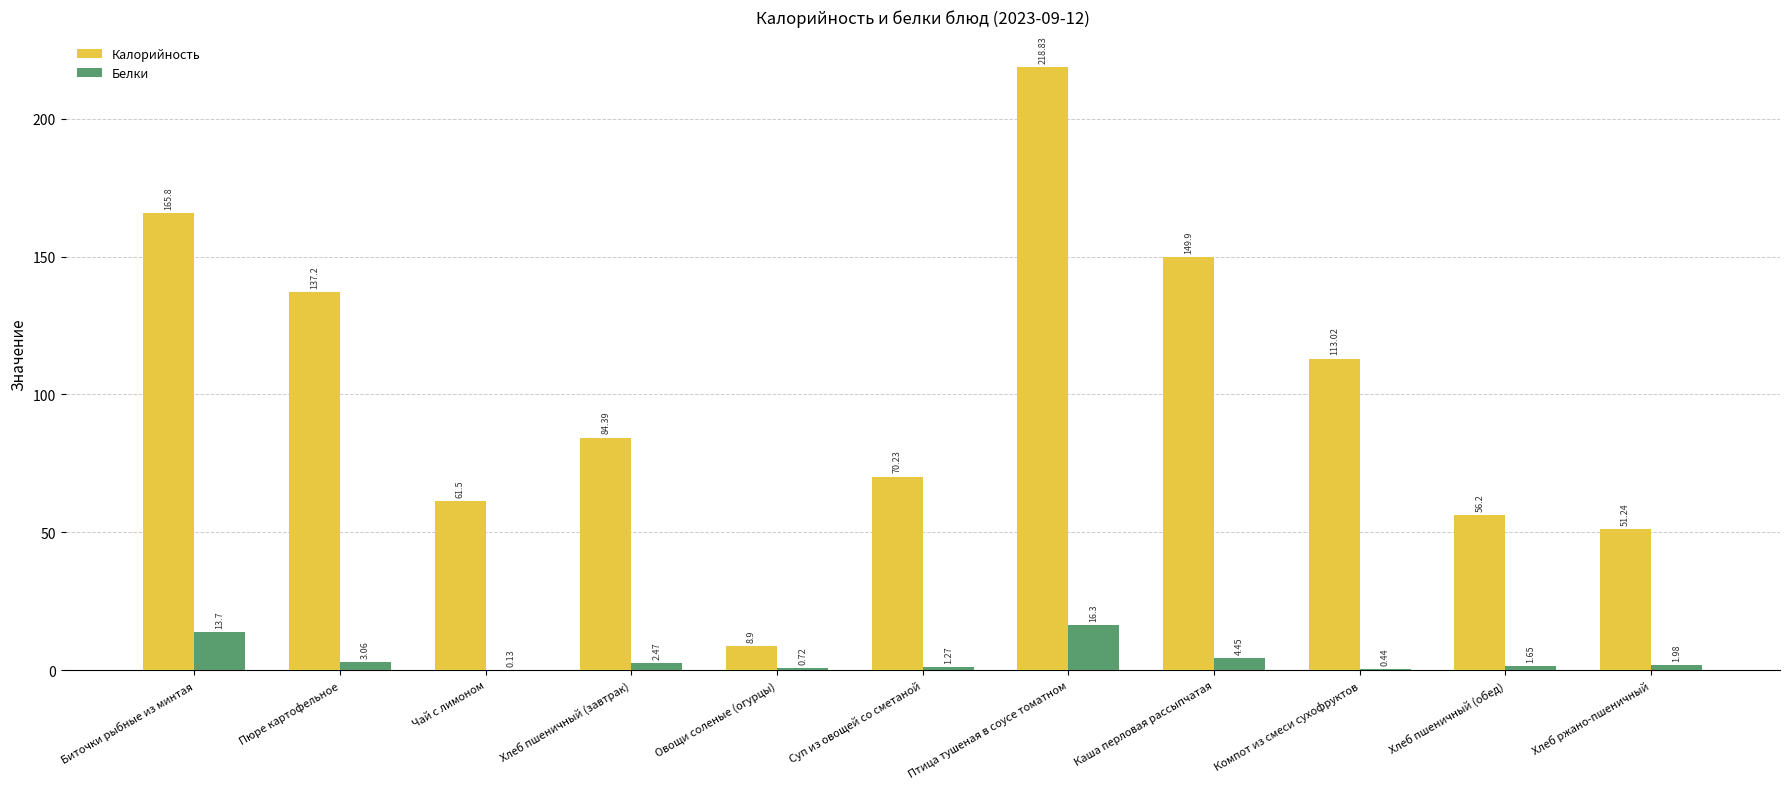

What is the sum of the Калорийность values at Хлеб ржано-пшеничный and Хлеб пшеничный (завтрак)?

135.6